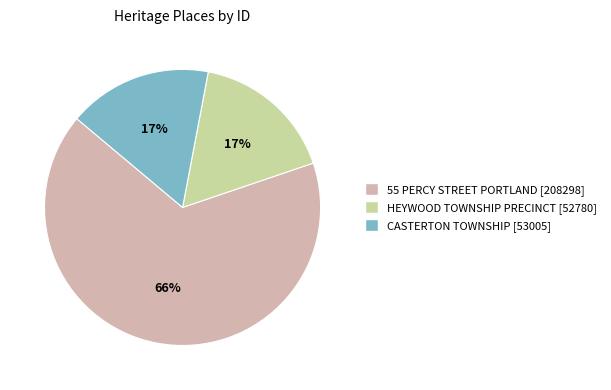

The 55 PERCY STREET PORTLAND slice represents 66% of the pie. True or false?

True